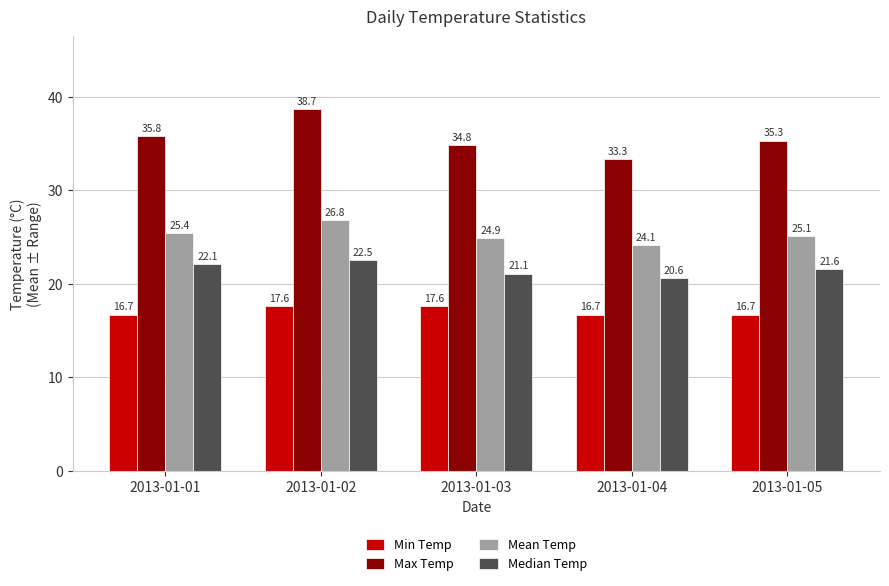

What is the difference between the maximum and minimum values in the Mean Temp series?

2.7